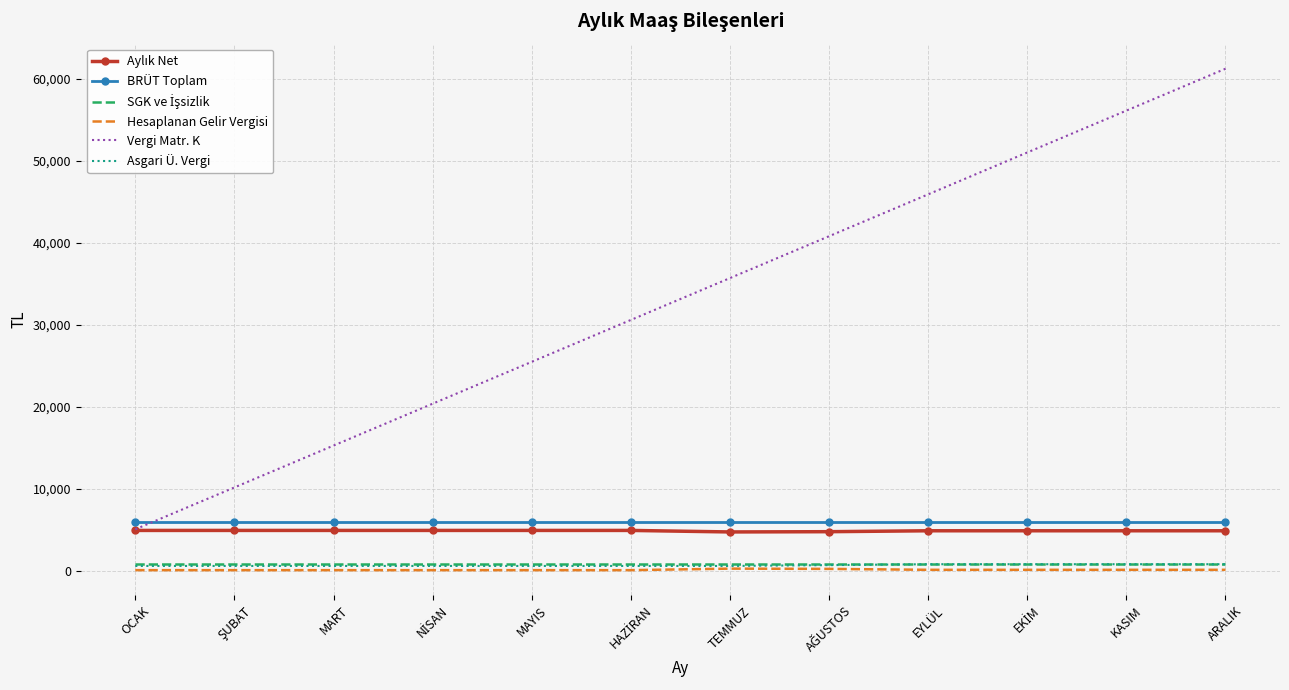

At how many categories does at least one series exceed 13725?

10